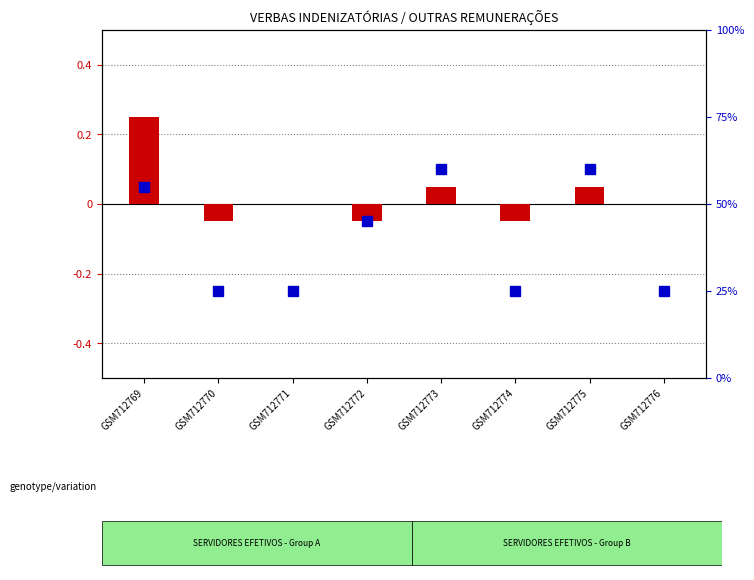

List the series in order of their overall mean, highest first.

transformed count, percentile rank within the sample